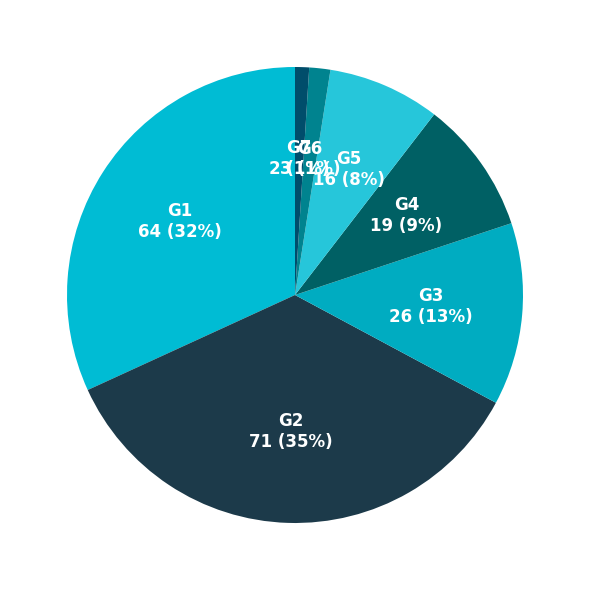

Is the sum of G3 and G2 greater than half?

No